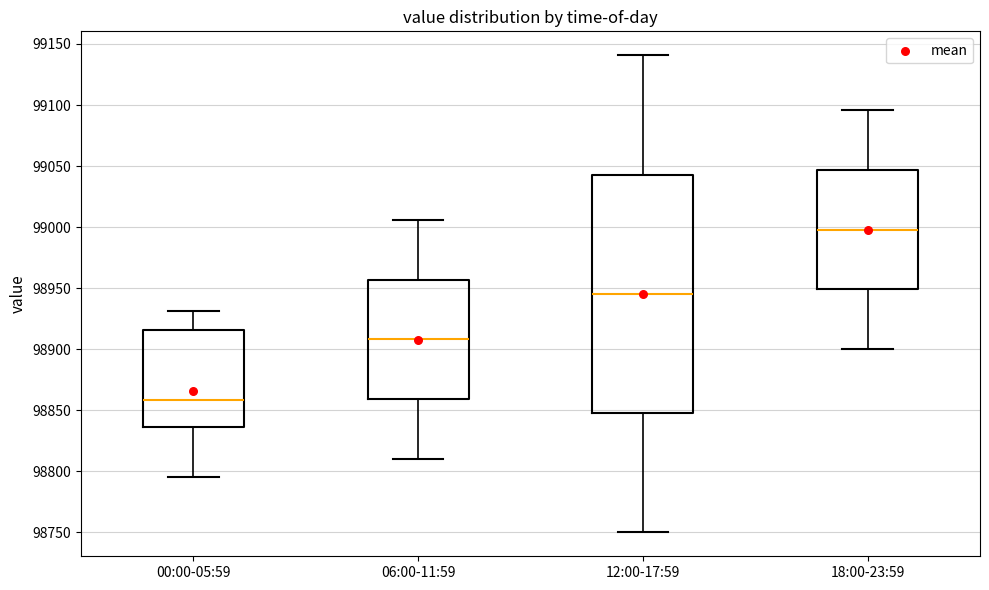

Reading left to right, transcribe this box plot: for each box, give where its median line is, the range the box spans, and where its two whiskers end, as read against the y-axis. The values are not printed on the chart, so give them approximately, as read against the axis.

00:00-05:59: median 98860, box 98835 to 98915, whiskers 98795 to 98930
06:00-11:59: median 98910, box 98860 to 98955, whiskers 98810 to 99005
12:00-17:59: median 98945, box 98850 to 99045, whiskers 98750 to 99140
18:00-23:59: median 99000, box 98950 to 99045, whiskers 98900 to 99095